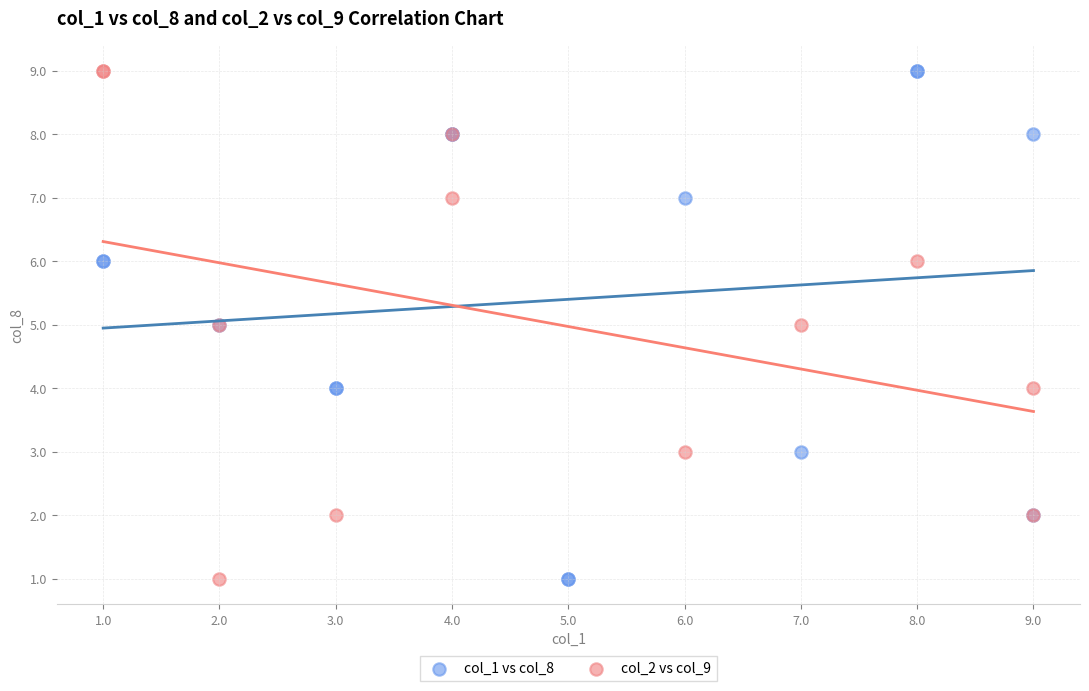

What are all the series names shown in the legend?

col_1 vs col_8, col_2 vs col_9